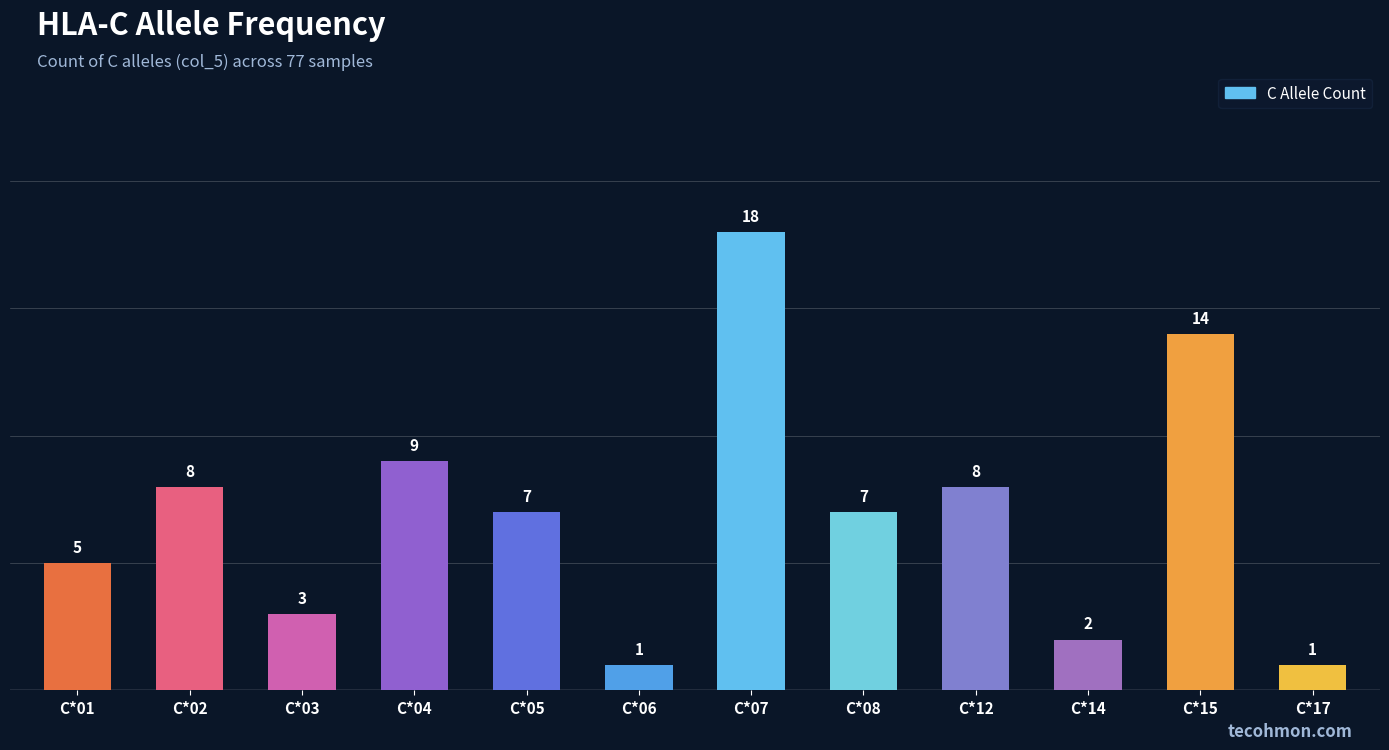

What is the value of the 6th bar from the left?

1